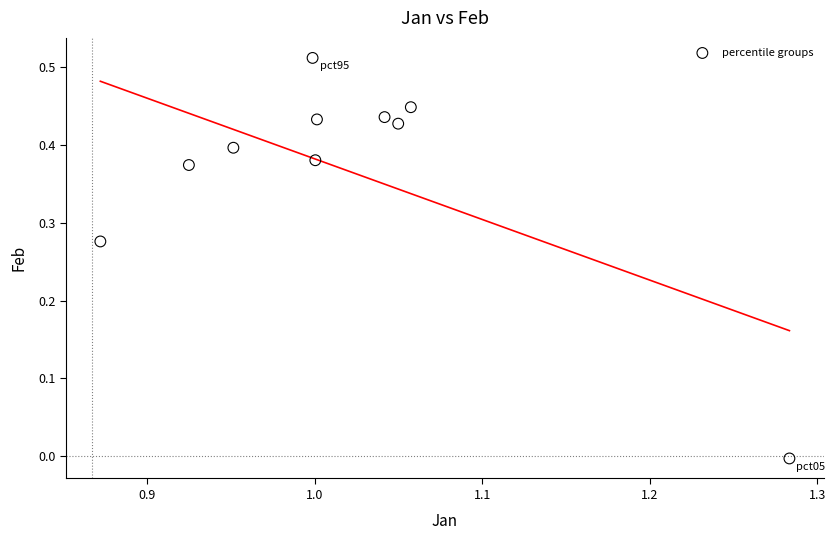

What is the average X value?

1.0